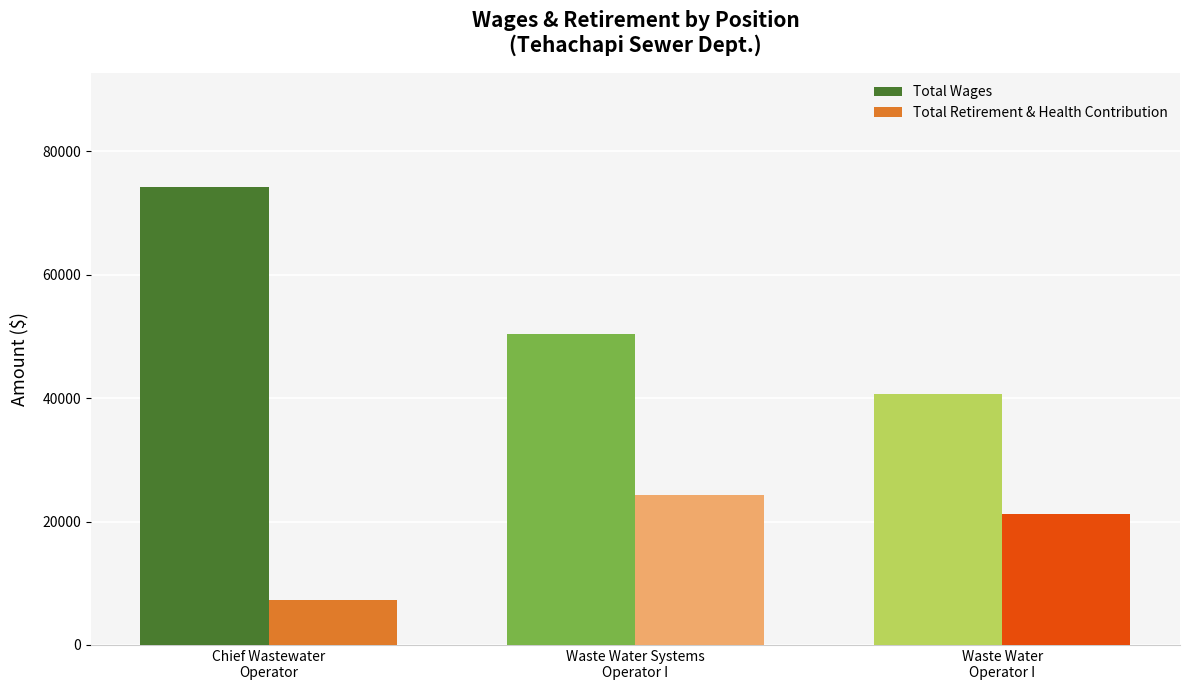

What is the difference between the Total Wages values at Waste Water Operator I and Chief Wastewater Operator?

33516